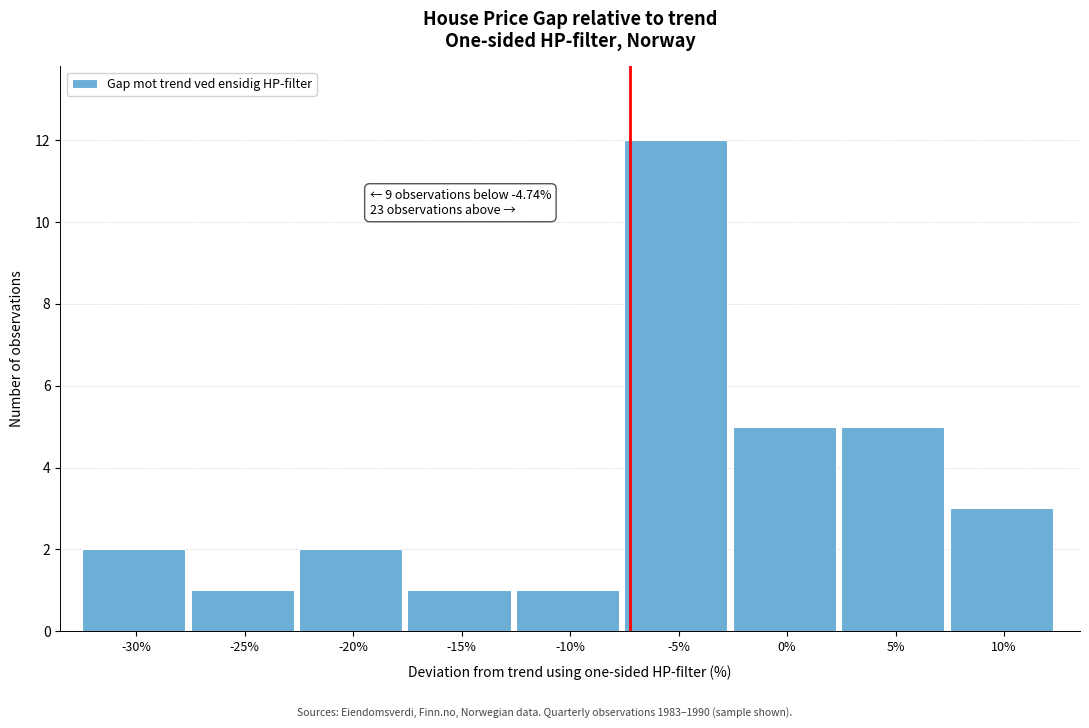

Reading left to right, transcribe all the data shown in this chart.

2	1	2	1	1	12	5	5	3